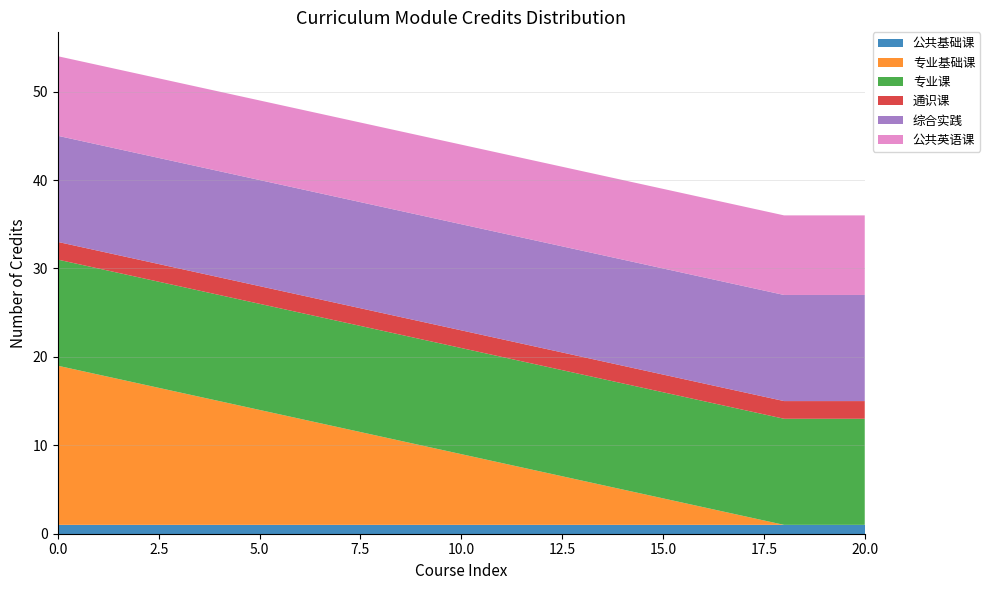

Reading left to right, extract all data points from this chart.

公共基础课: 1	1	1	1	1	1	1	1	1	1	1	1	1	1	1	1	1	1	1	1	1
专业基础课: 18	17	16	15	14	13	12	11	10	9	8	7	6	5	4	3	2	1	0	0	0
专业课: 12	12	12	12	12	12	12	12	12	12	12	12	12	12	12	12	12	12	12	12	12
通识课: 2	2	2	2	2	2	2	2	2	2	2	2	2	2	2	2	2	2	2	2	2
综合实践: 12	12	12	12	12	12	12	12	12	12	12	12	12	12	12	12	12	12	12	12	12
公共英语课: 9	9	9	9	9	9	9	9	9	9	9	9	9	9	9	9	9	9	9	9	9